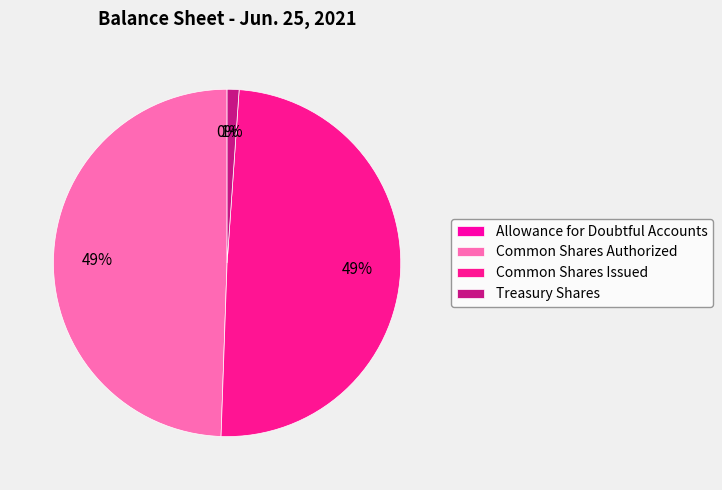

To the nearest percent, what percentage of the pie is Treasury Shares?

1%